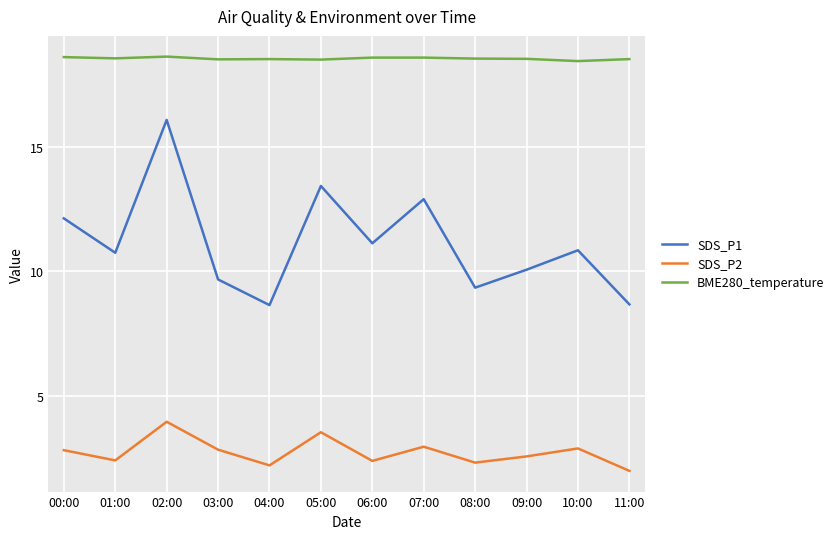

List the series in order of their peak value, lowest first.

SDS_P2, SDS_P1, BME280_temperature